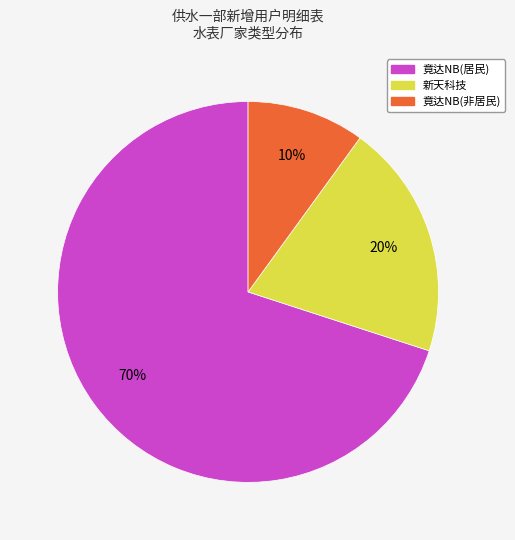

To the nearest percent, what is the difference between the largest and smallest slice percentages?

60%